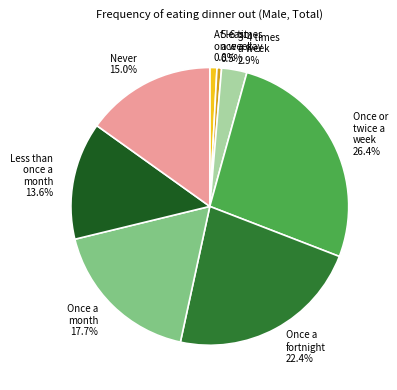

True or false: Once a fortnight accounts for 30% of the total.

False